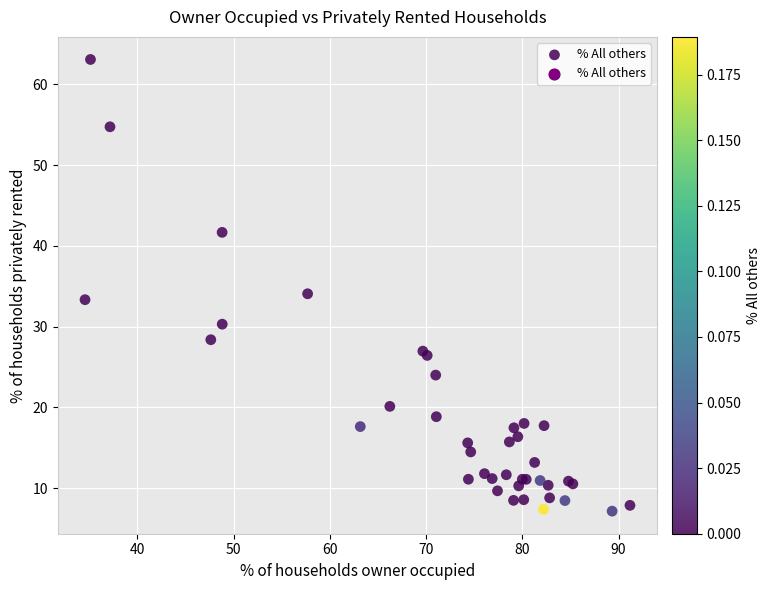

What Y value in the scatter plot is closest to 35?

34.1